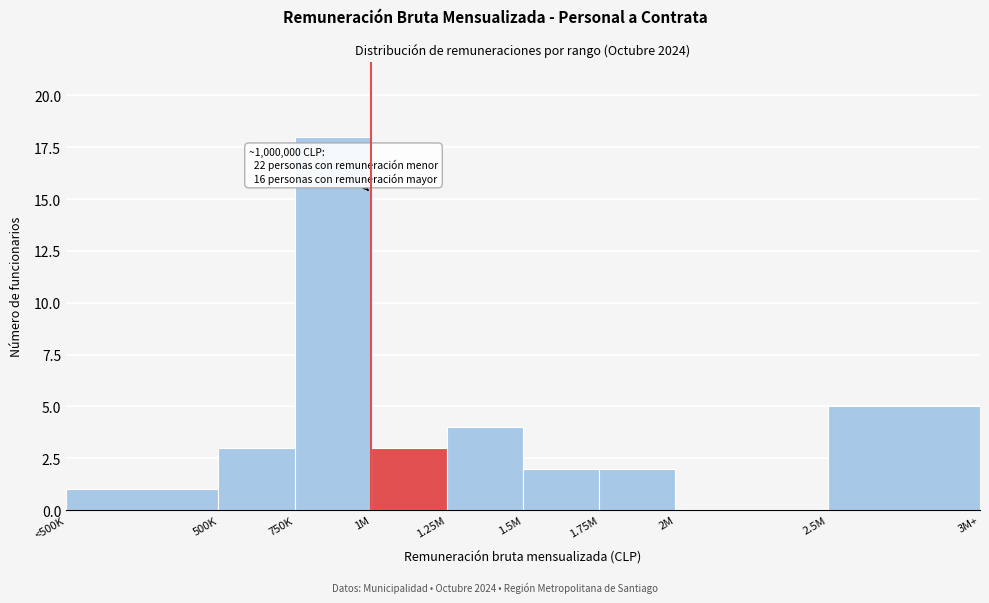

Reading left to right, list all the values displayed in this chart.

<500K=1	500K=3	750K=18	1M=3	1.25M=4	1.5M=2	1.75M=2	2M=0	2.5M=5